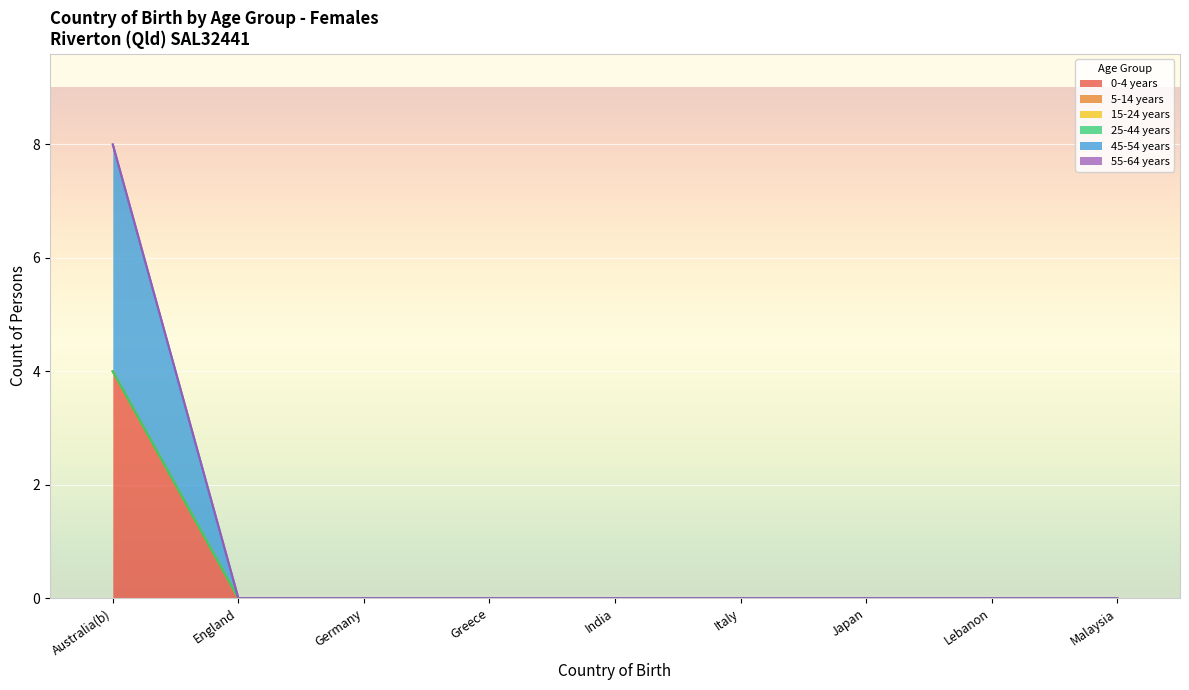

What is the label of the 5th point from the left?

India